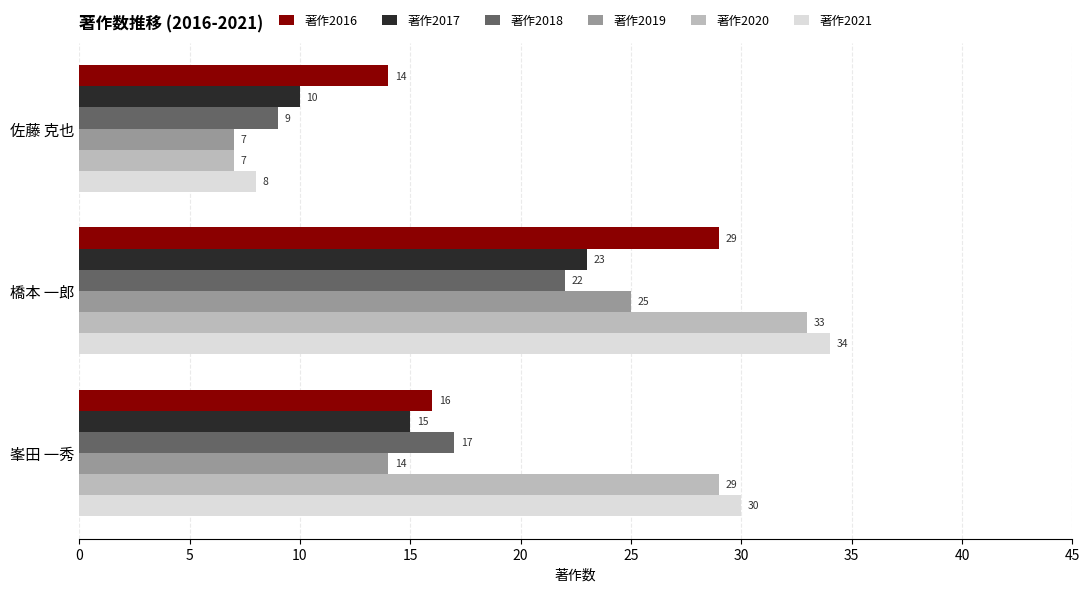

How many categories are shown in the chart?

3